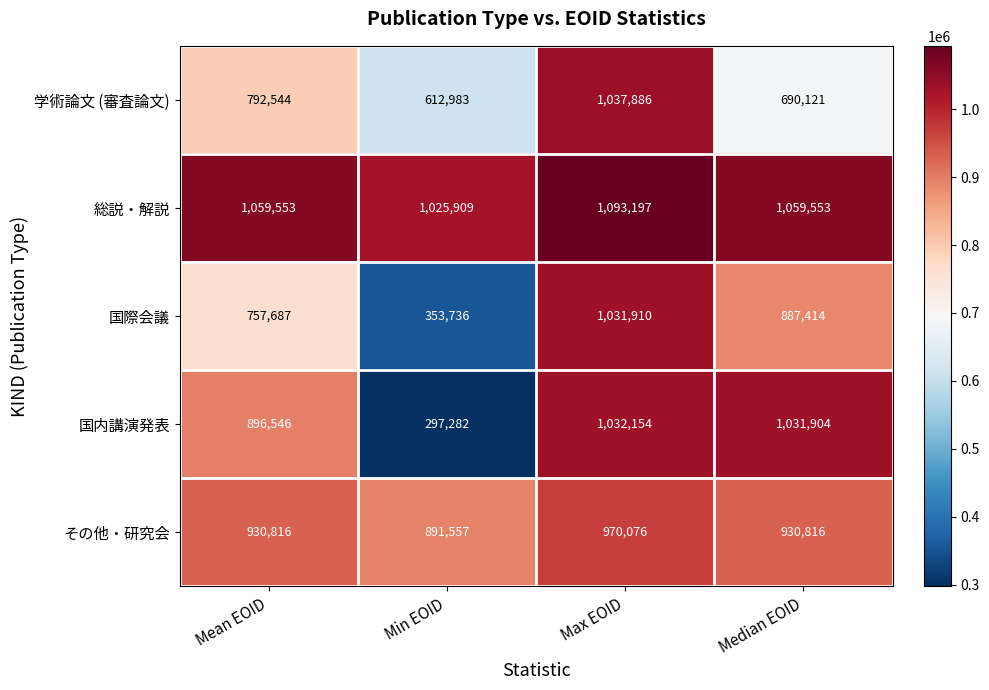

At how many categories does at least one series exceed 962584?

4